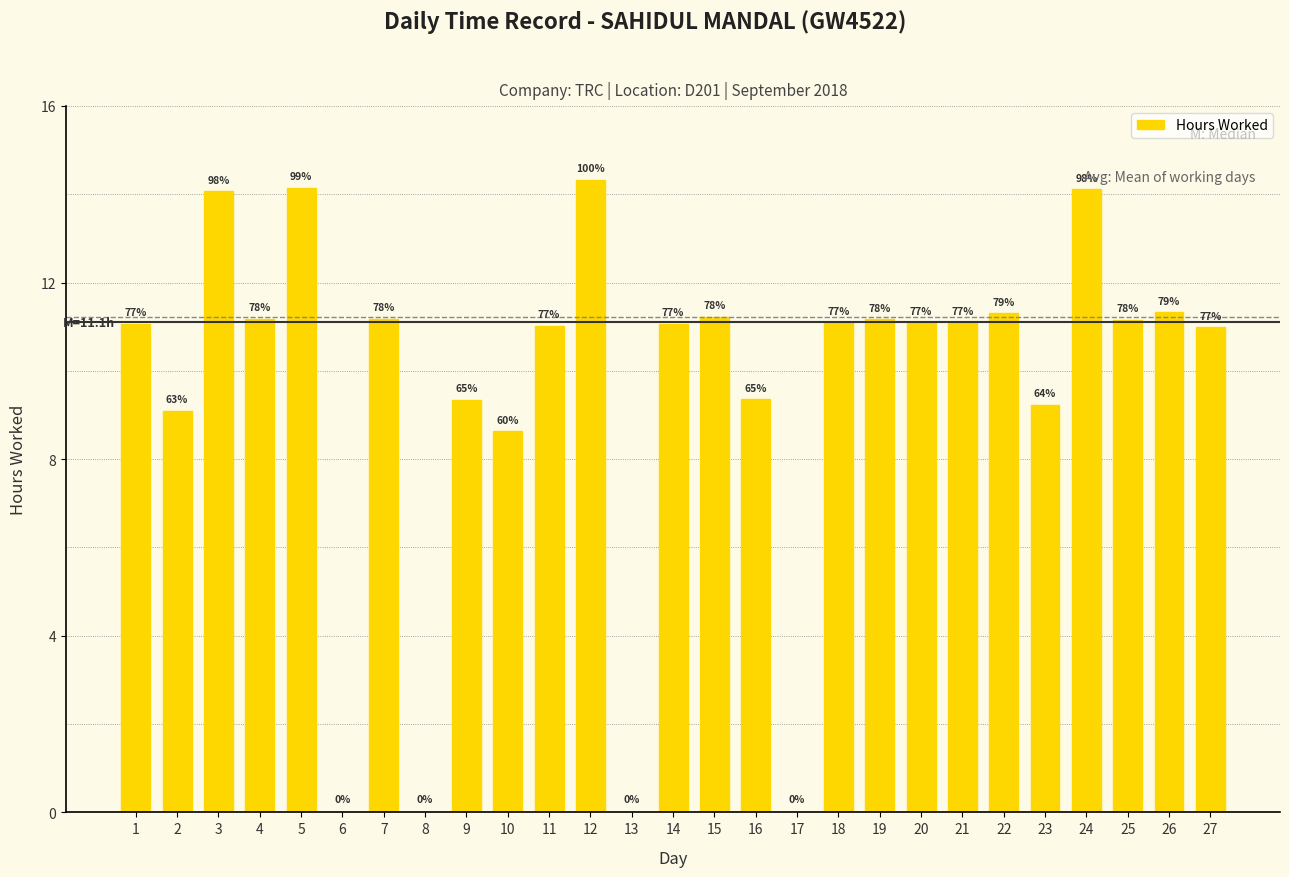

What is the maximum value shown in the chart?

14.3